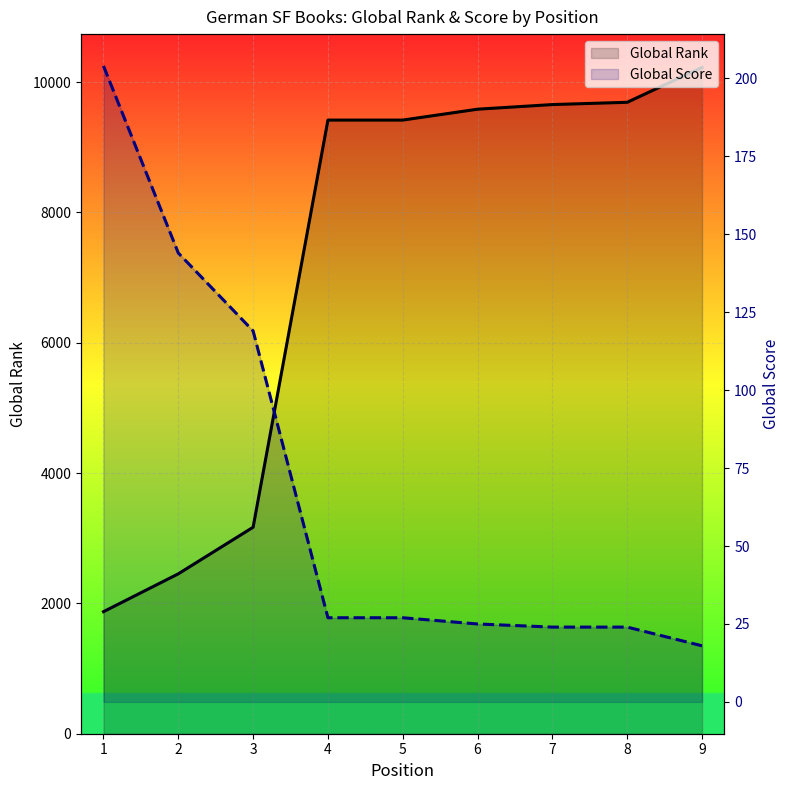

List the series in order of their overall mean, highest first.

Global Rank, Global Score